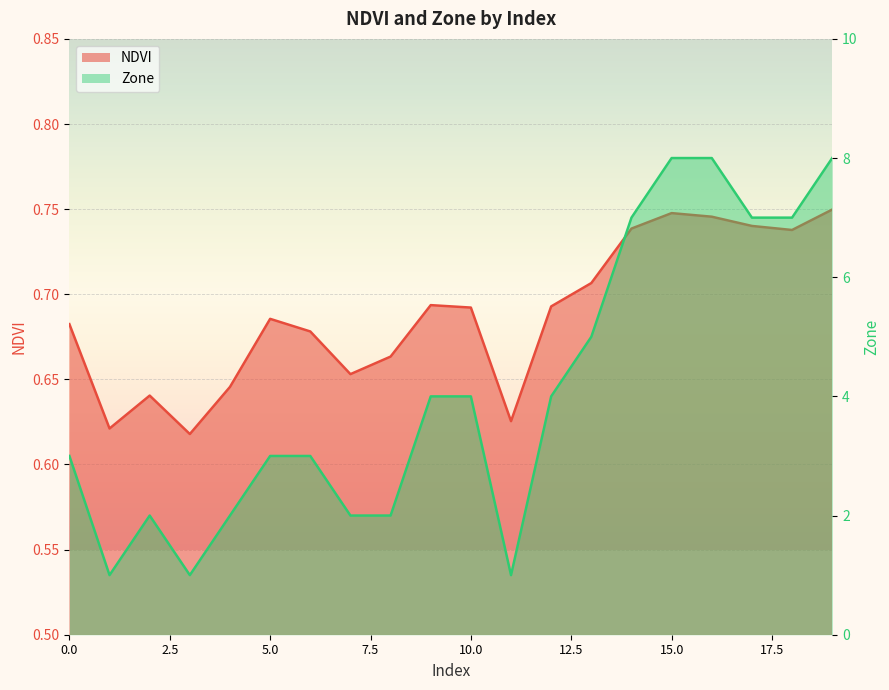

How many interior local valleys does the NDVI series have?

5